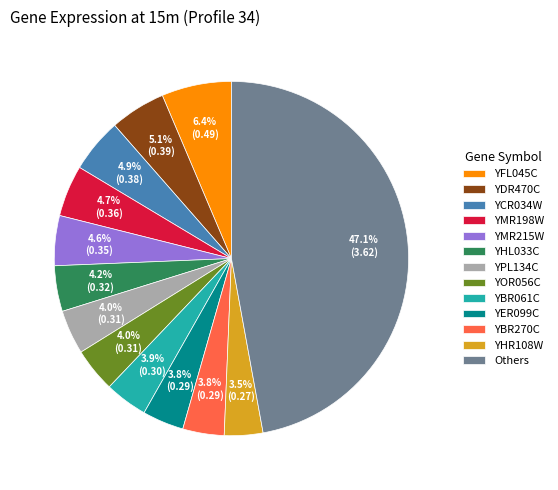

Which has a higher value, YFL045C or YER099C?

YFL045C